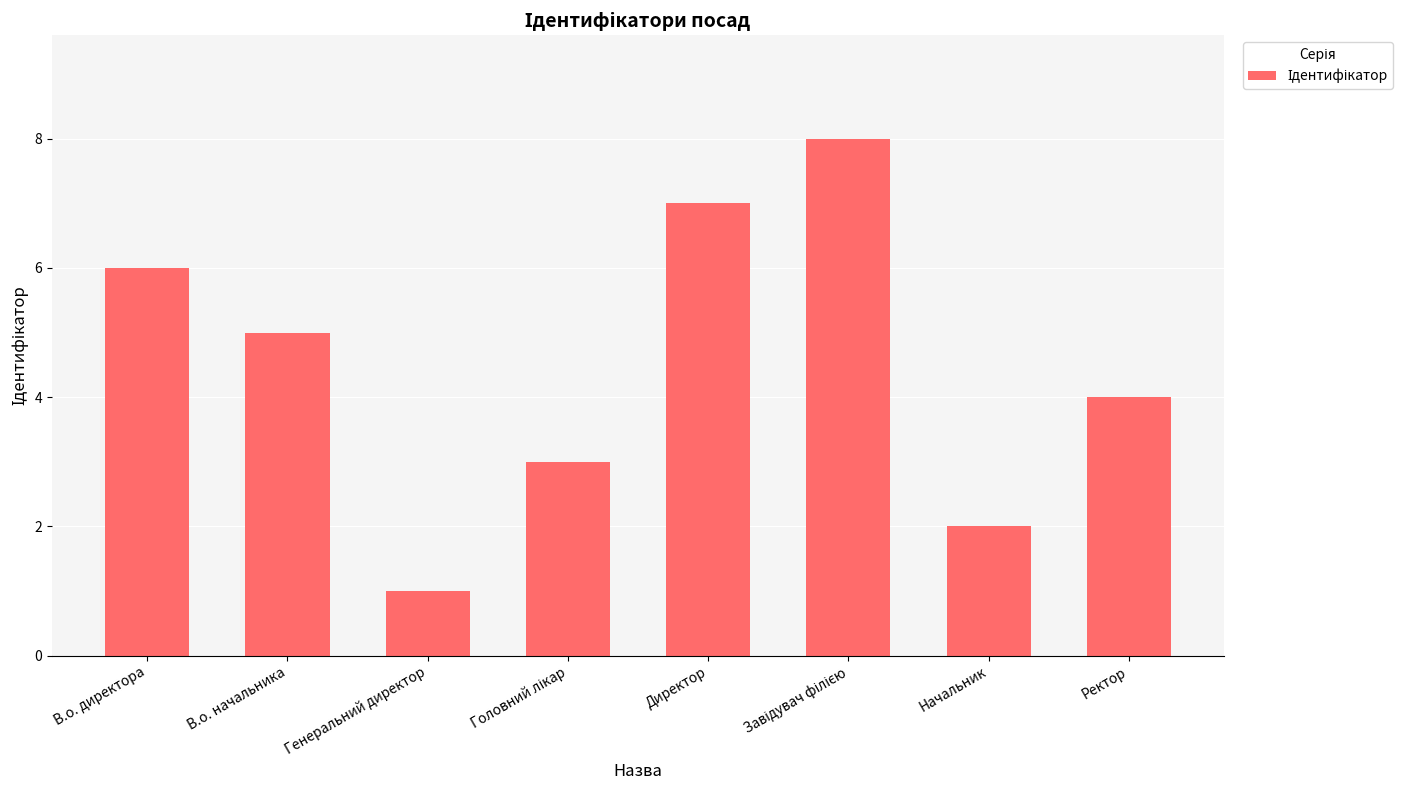

What is the value of the 7th bar from the left?

2